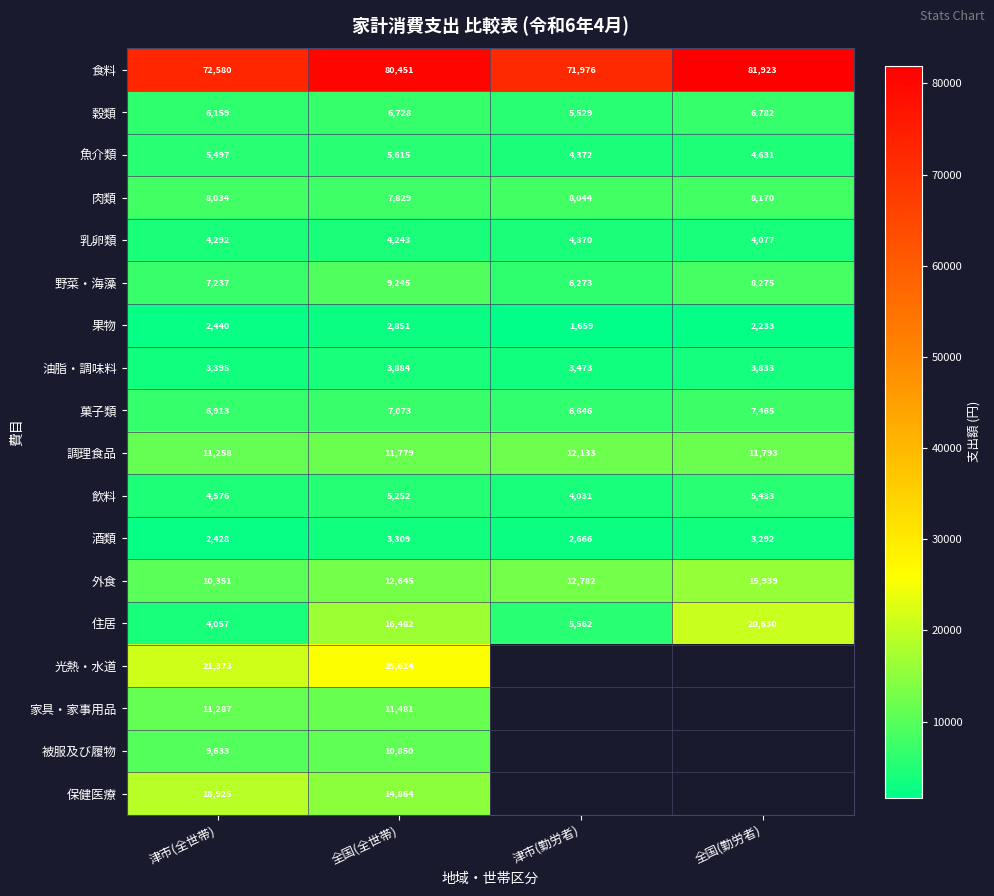

What is the average value of the 果物 series?

2296